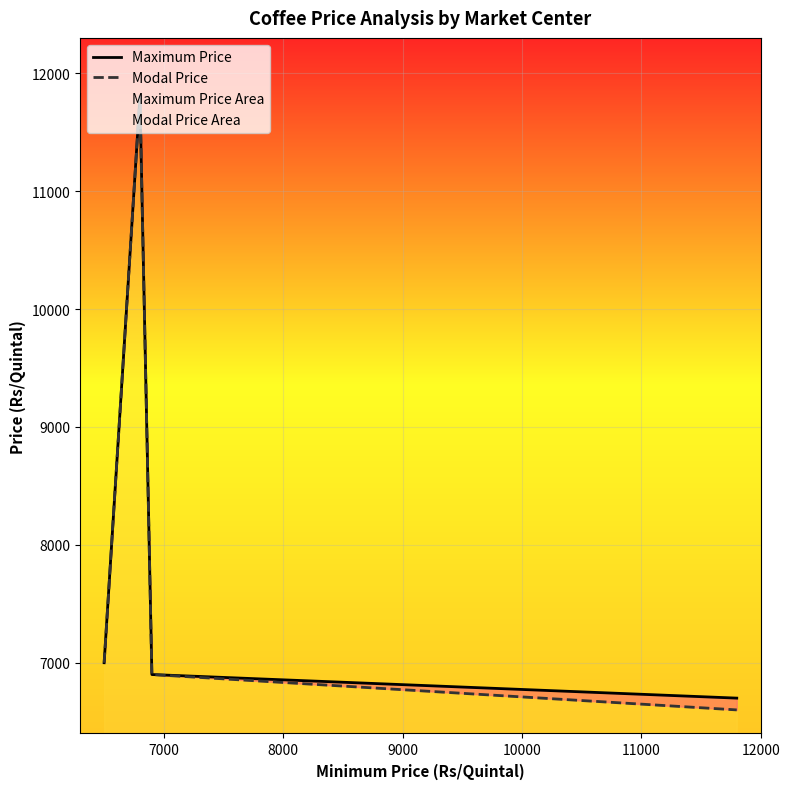

What is the sum of all Maximum Price values?

32400